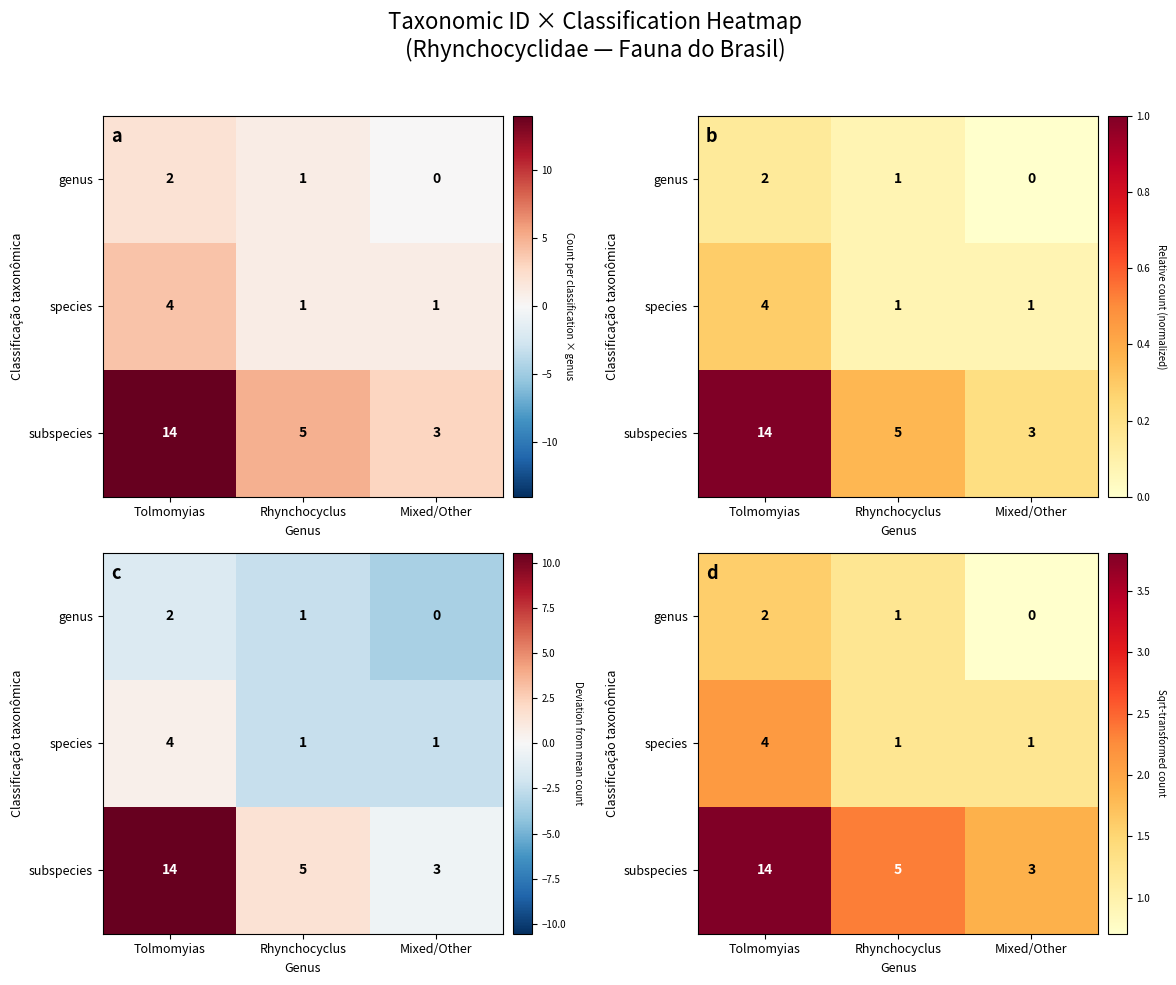

The value of subspecies at Rhynchocyclus is 1.5. True or false?

False